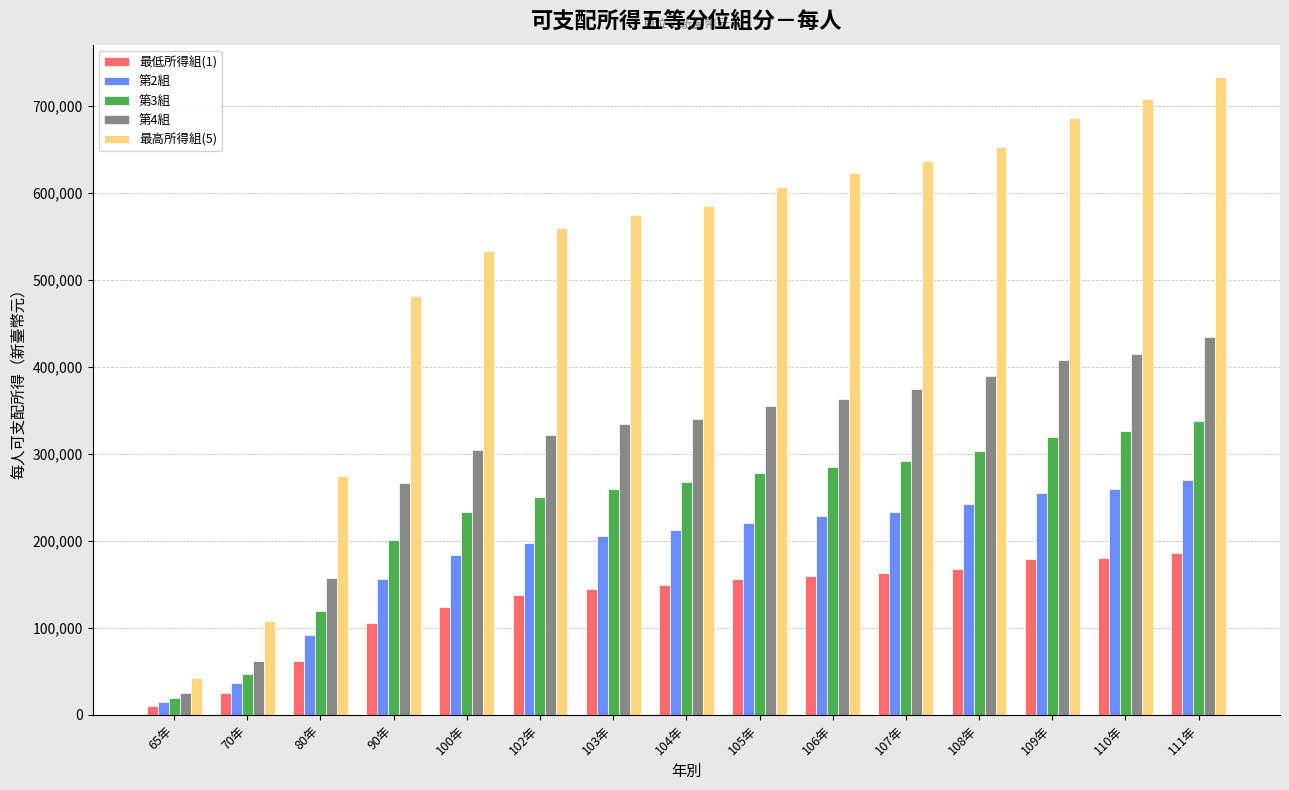

What is the average value of the 第2組 series?

187321.1